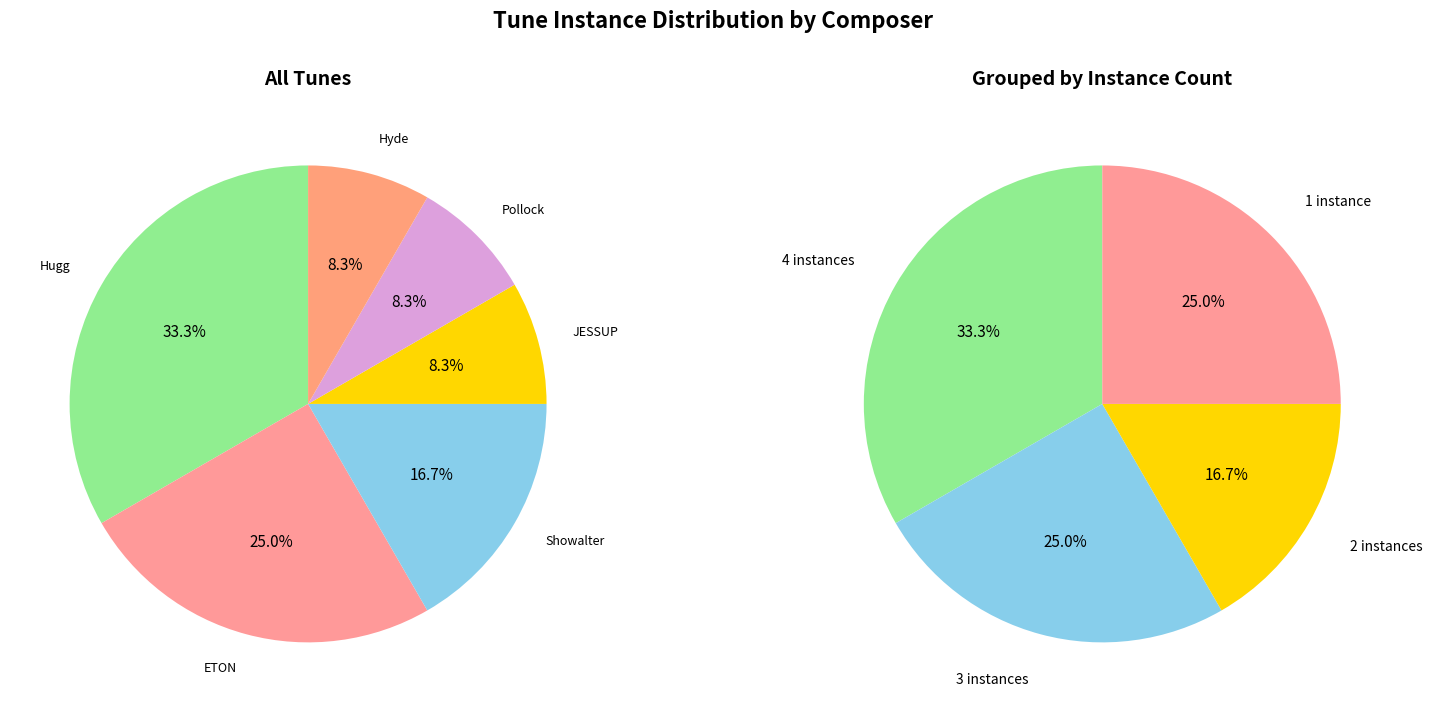

Which slice is the smallest?

JESSUP